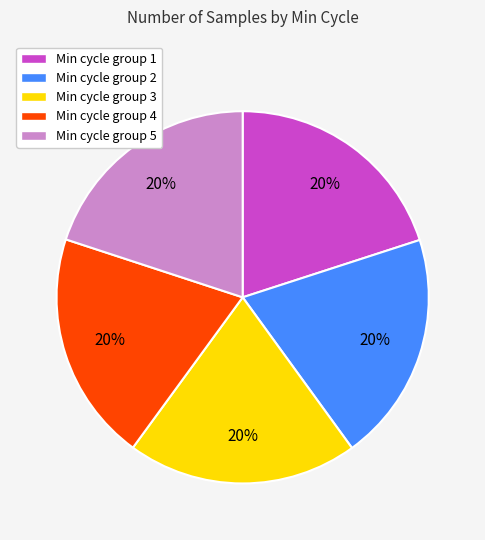

Is there a majority slice in this chart?

No